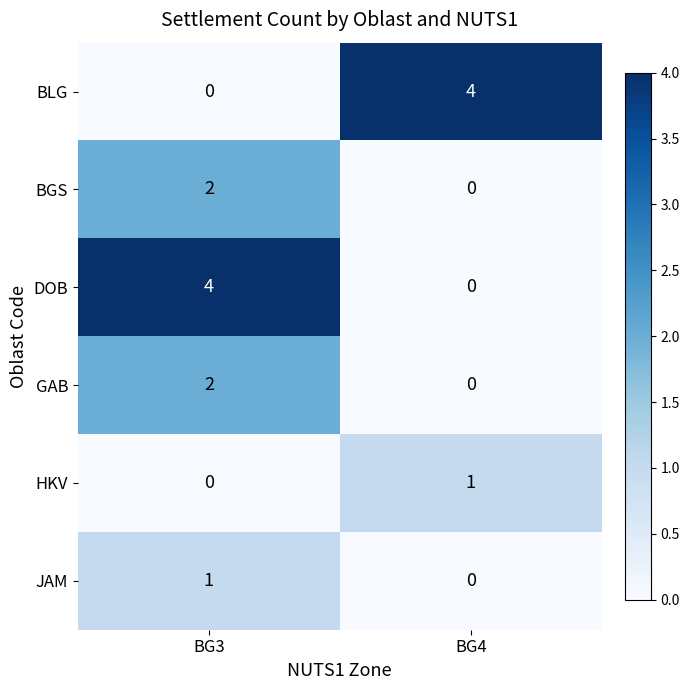

What is the difference between the maximum and minimum values in the BLG series?

4